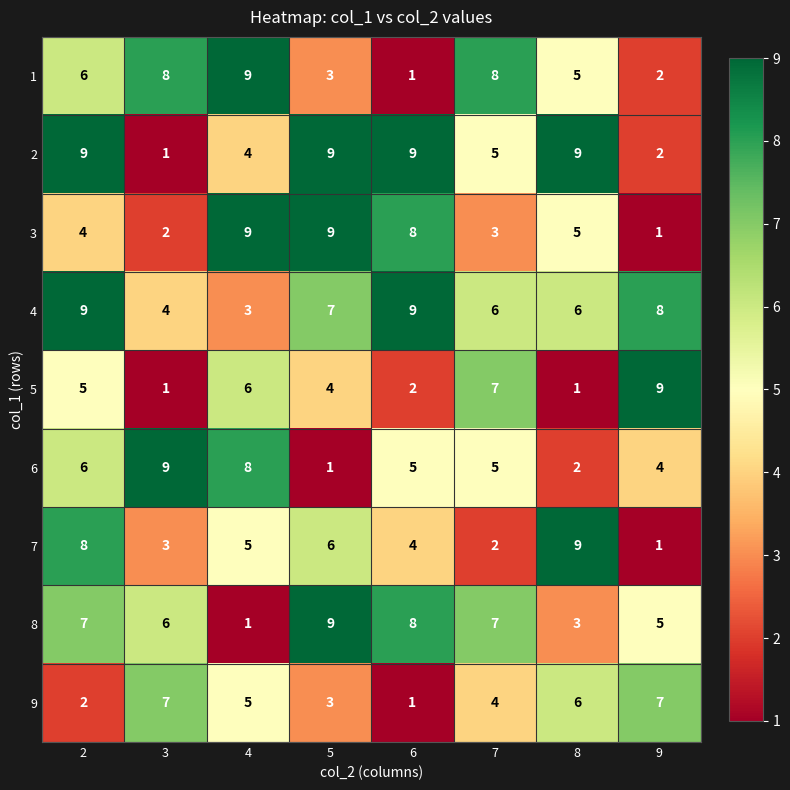

Count the 8 values in the range 5 to 8.

5